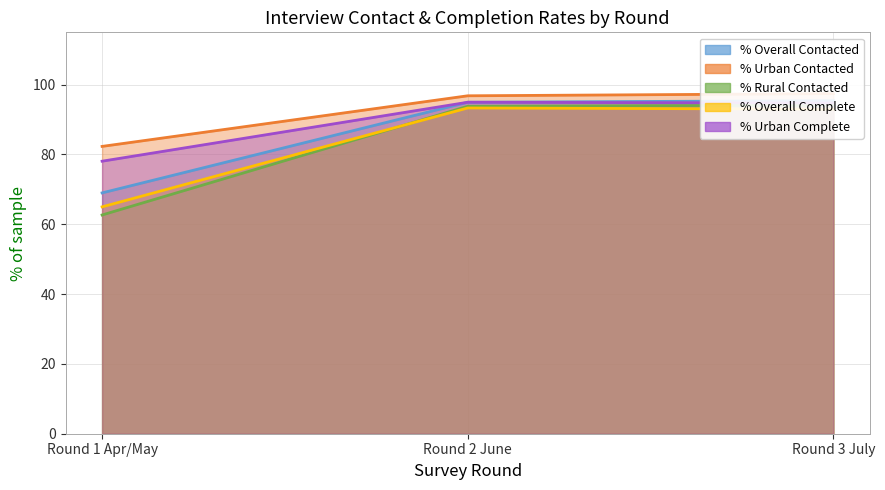

At which label does % Urban Contacted first exceed 96?

Round 2 June